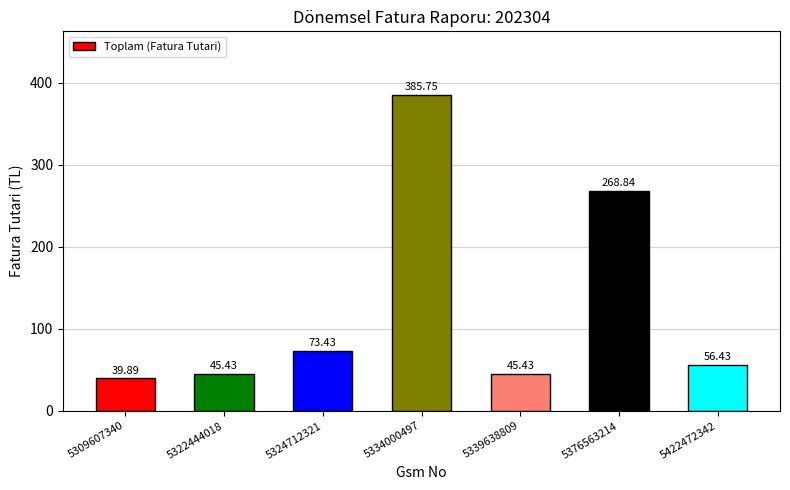

Count the number of data series in this chart.

1